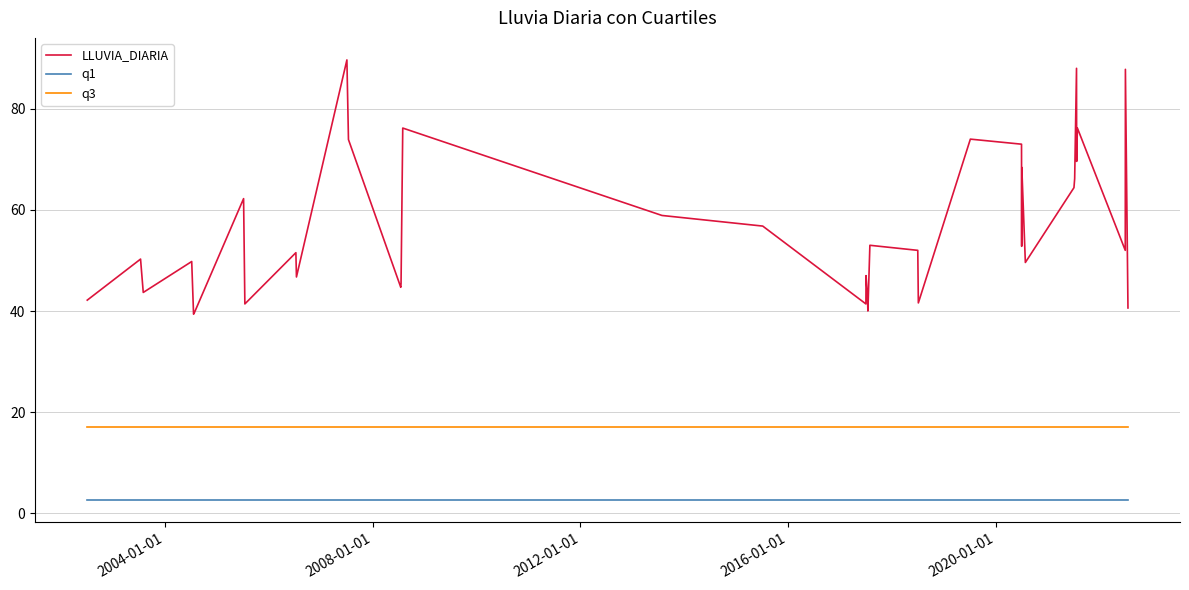

What are all the series names shown in the legend?

LLUVIA_DIARIA, q1, q3